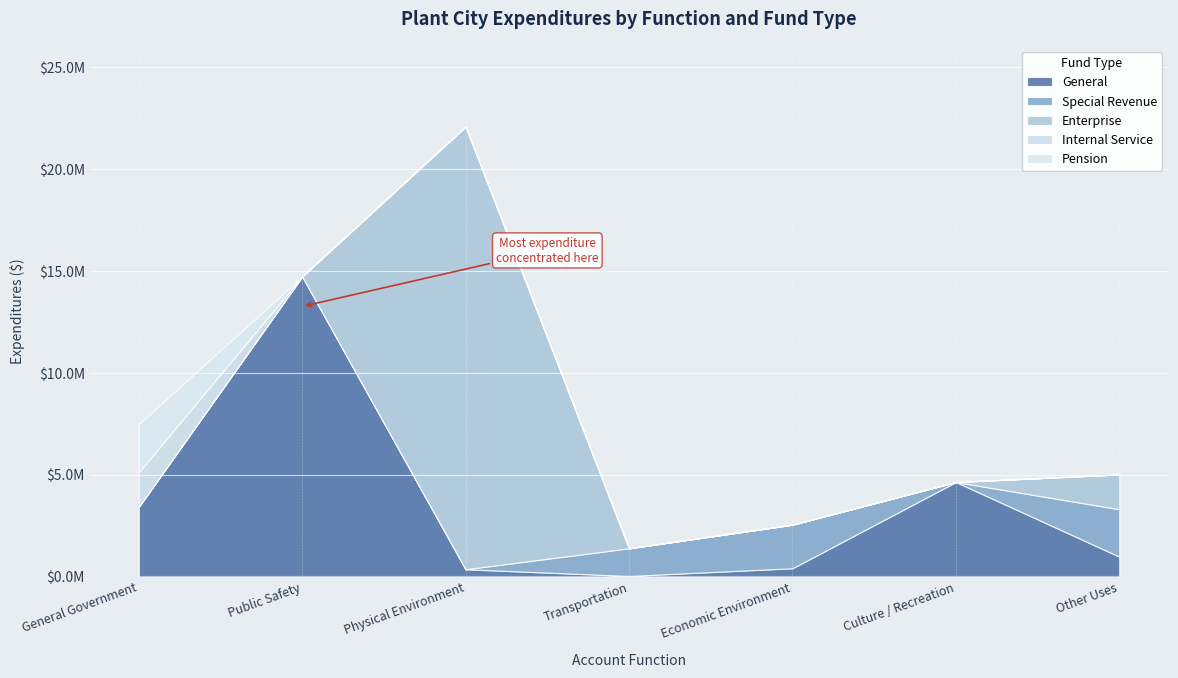

How many interior local peaks does the Enterprise series have?

1